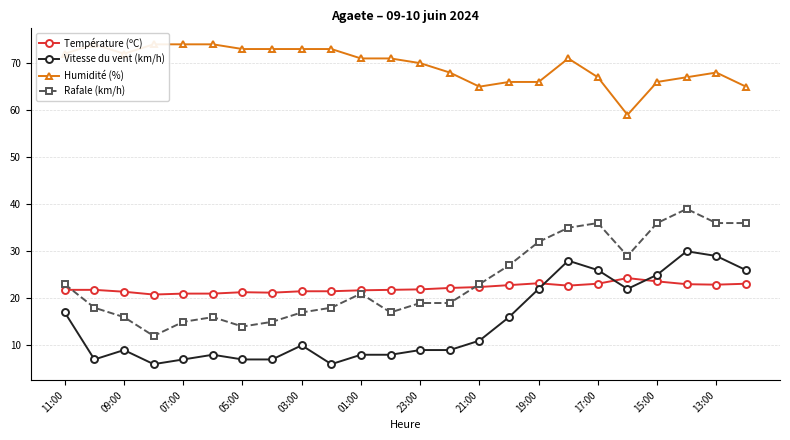

True or false: Rafale (km/h) has more than 0 points higher than both neighbors.

True